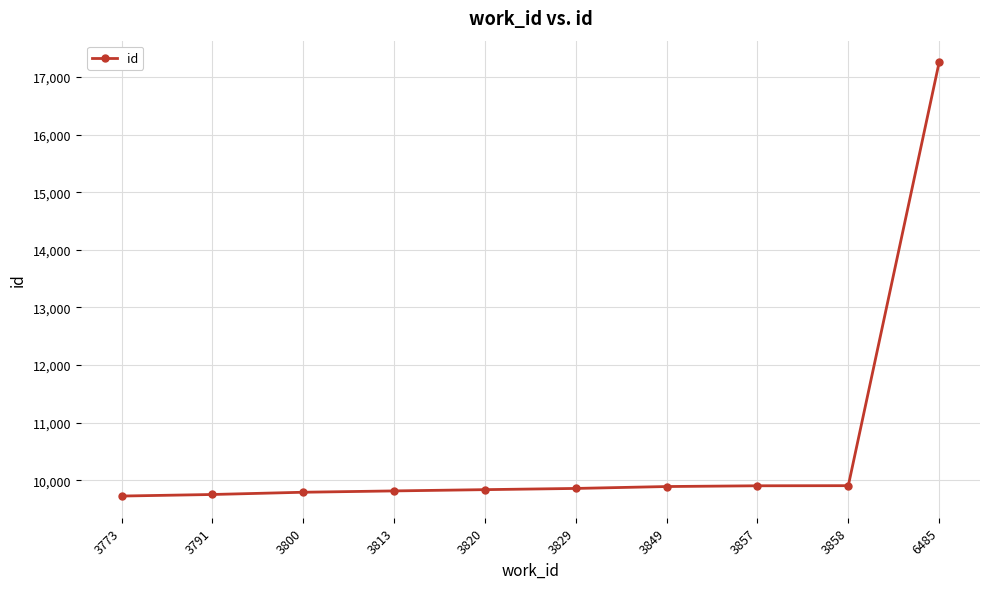

Count the number of categories in the chart.

10